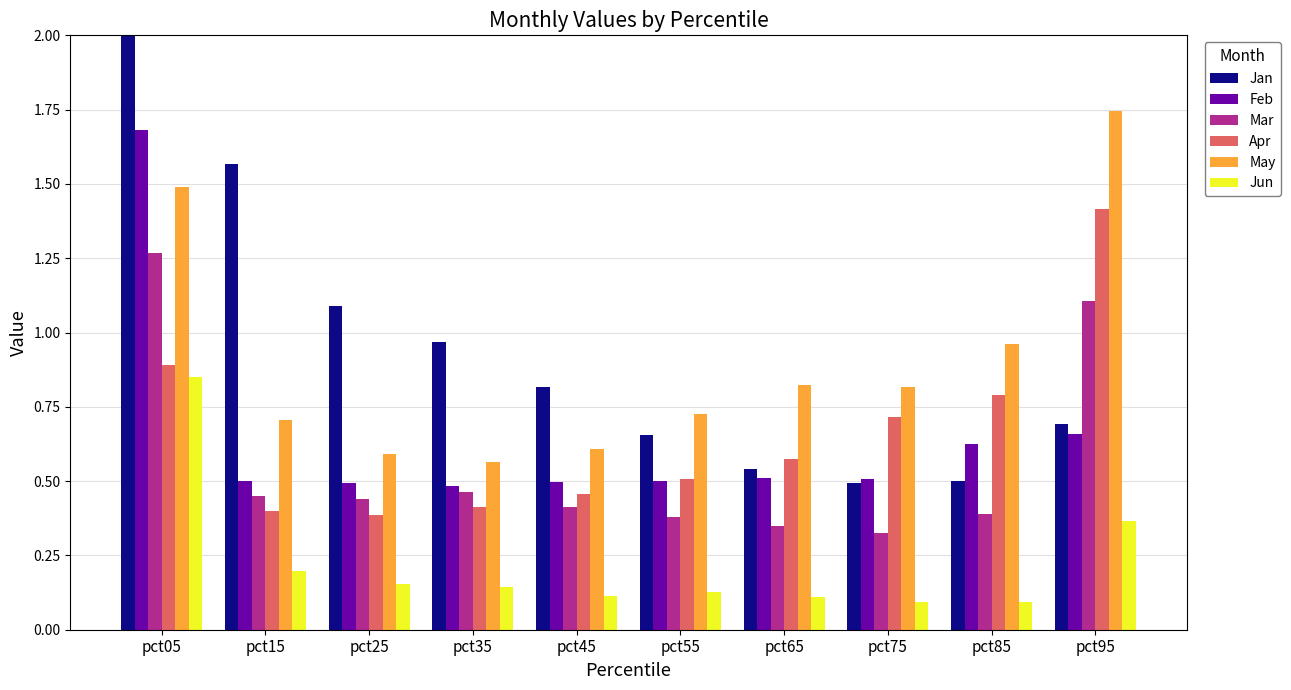

What is the value of the Mar bar at the 4th from the left?

0.5